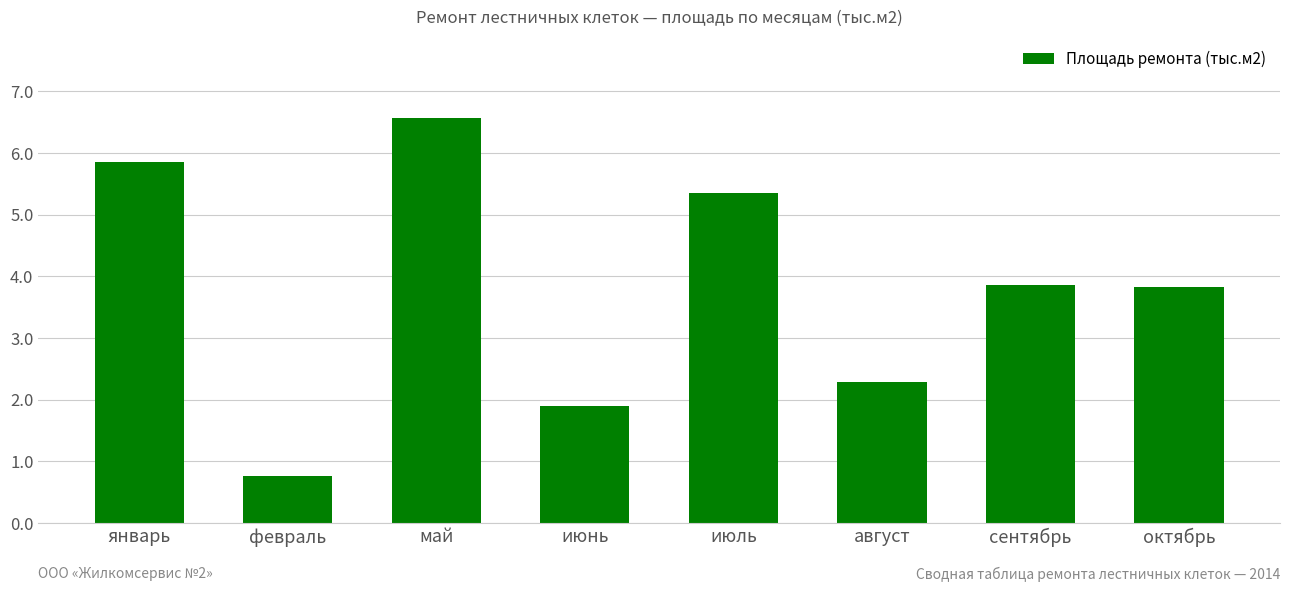

How many bars are there in total?

8